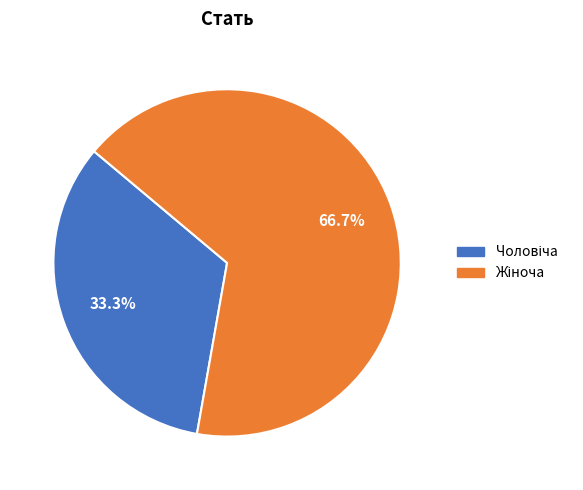

How many slices are in this pie chart?

2